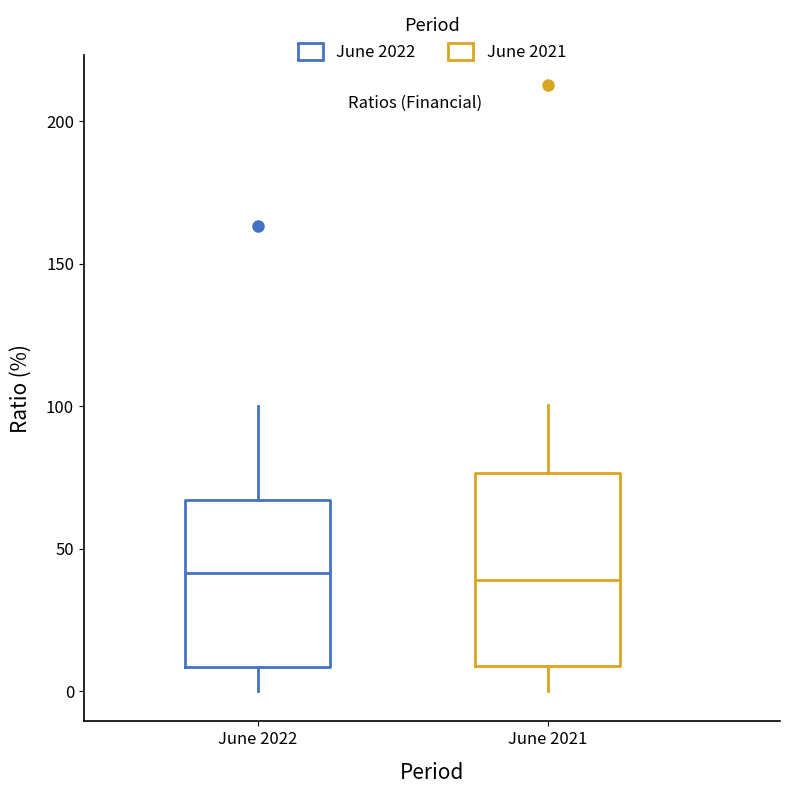

Where does the lower whisker of the box for June 2022 end on the y-axis? The values are not printed on the chart, so give them approximately, as read against the axis.

0